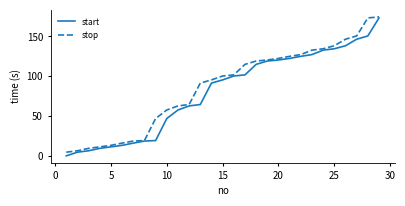

What is the maximum value for stop?

174.6